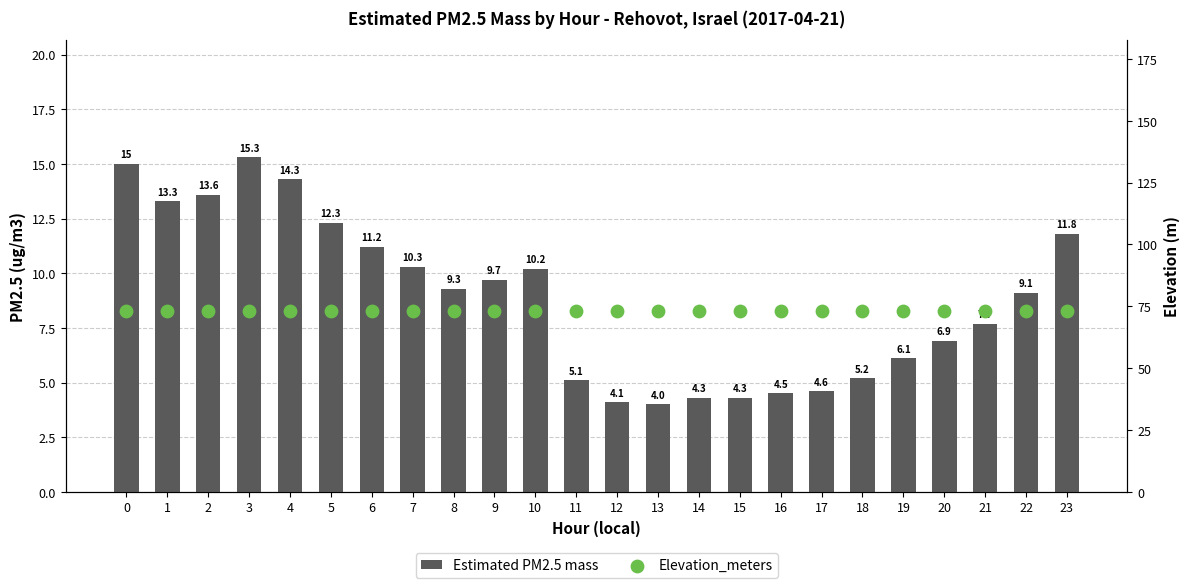

At which category is the sum across all series the highest?

3